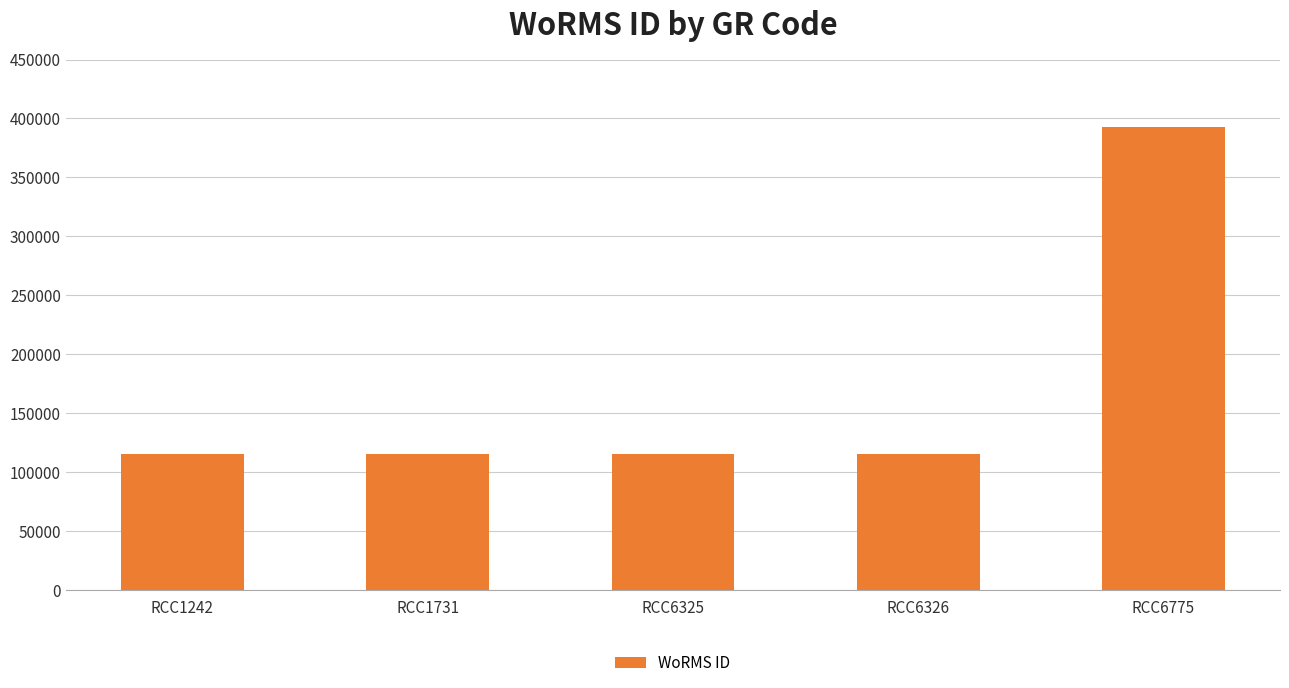

The value at RCC1242 is 115104. True or false?

True